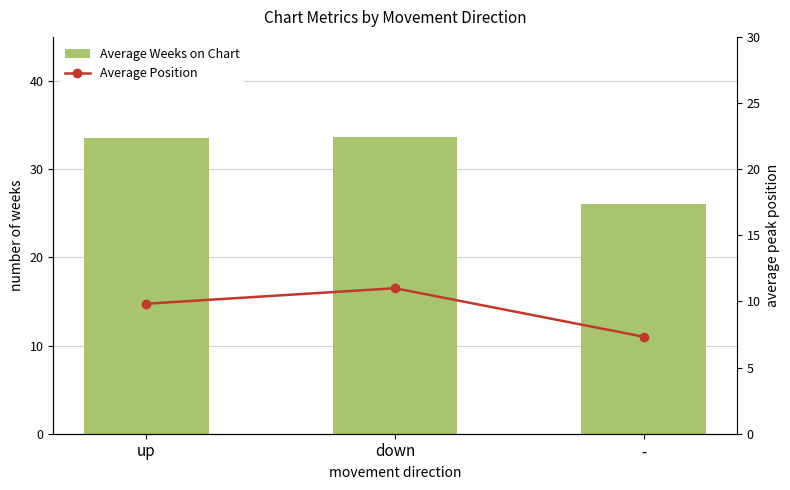

Reading left to right, list all the values displayed in this chart.

Average Weeks on Chart: up=33.6	down=33.6	-=26.0
Average Position: up=9.8	down=11.0	-=7.3